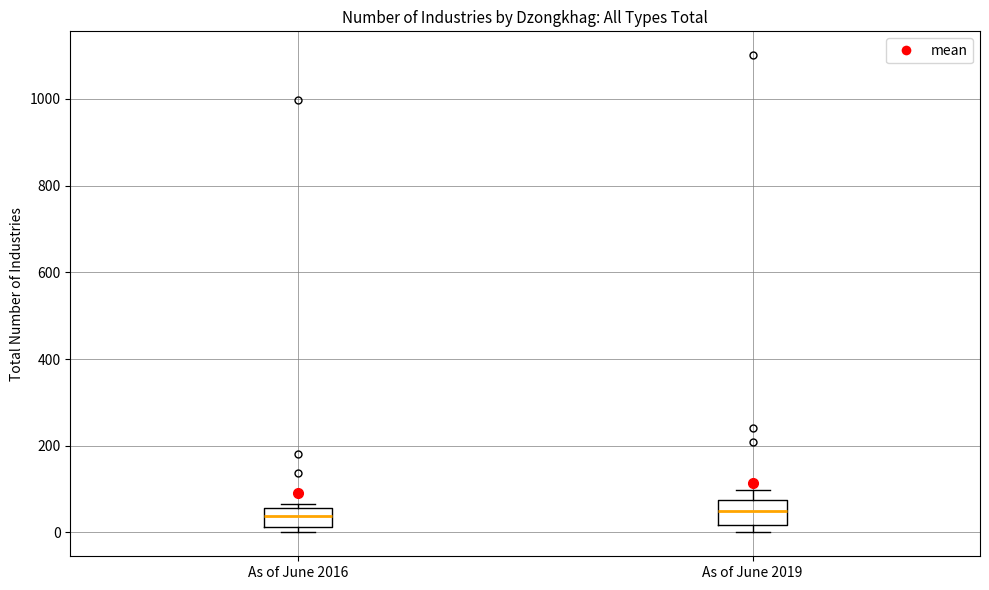

Where is the lower edge of the box for As of June 2016 on the y-axis? The values are not printed on the chart, so give them approximately, as read against the axis.

20